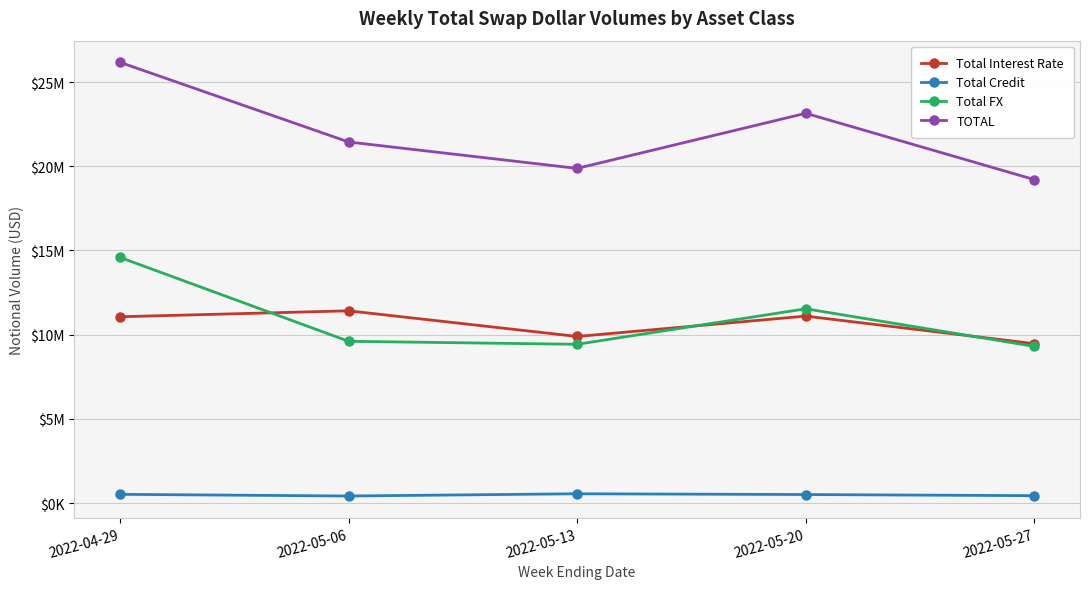

In TOTAL, how many points are lower than both neighbors (excluding endpoints)?

1